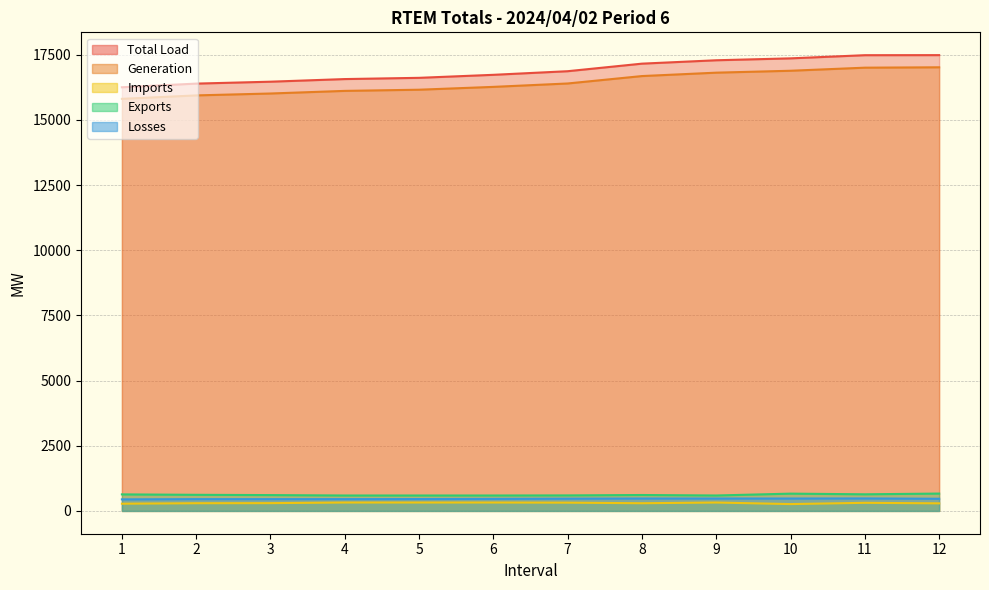

Reading right to left, extract all data points from this chart.

Total Load: 12=17486.2	11=17483.6	10=17362.2	9=17289.0	8=17159.2	7=16869.2	6=16730.6	5=16615.1	4=16567.6	3=16466.7	2=16393.7	1=16253.0
Generation: 12=17019.3	11=17004.7	10=16886.6	9=16813.3	8=16682.9	7=16398.4	6=16268.1	5=16159.3	4=16114.3	3=16013.9	2=15941.0	1=15809.1
Imports: 12=291.0	11=311.3	10=262.5	9=322.7	8=295.2	7=317.5	6=322.9	5=322.9	4=322.9	3=298.9	2=295.6	1=277.6
Exports: 12=666.0	11=638.0	10=663.5	9=592.3	8=610.9	7=595.5	6=592.0	5=592.0	4=592.0	3=607.7	2=618.4	1=634.9
Losses: 12=466.9	11=478.9	10=475.6	9=475.7	8=476.3	7=470.8	6=462.5	5=455.9	4=453.3	3=452.8	2=452.7	1=443.9